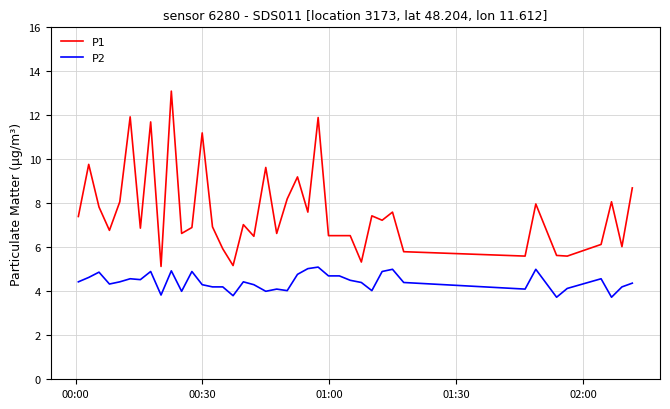

Which series has the widest spread of values?

P1